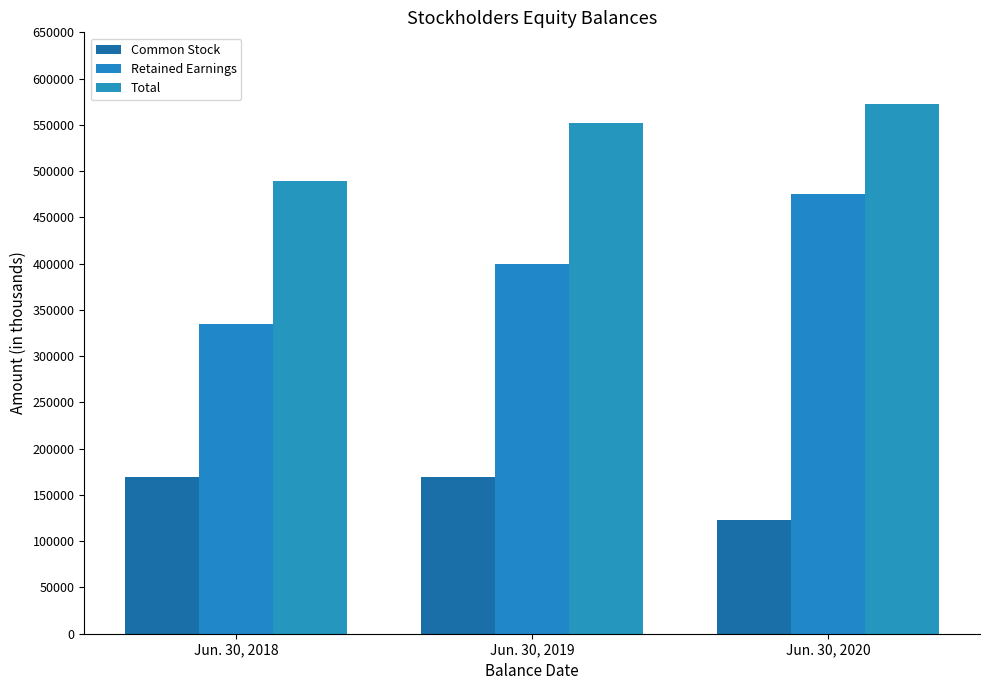

What is the average value of the Common Stock series?

153647